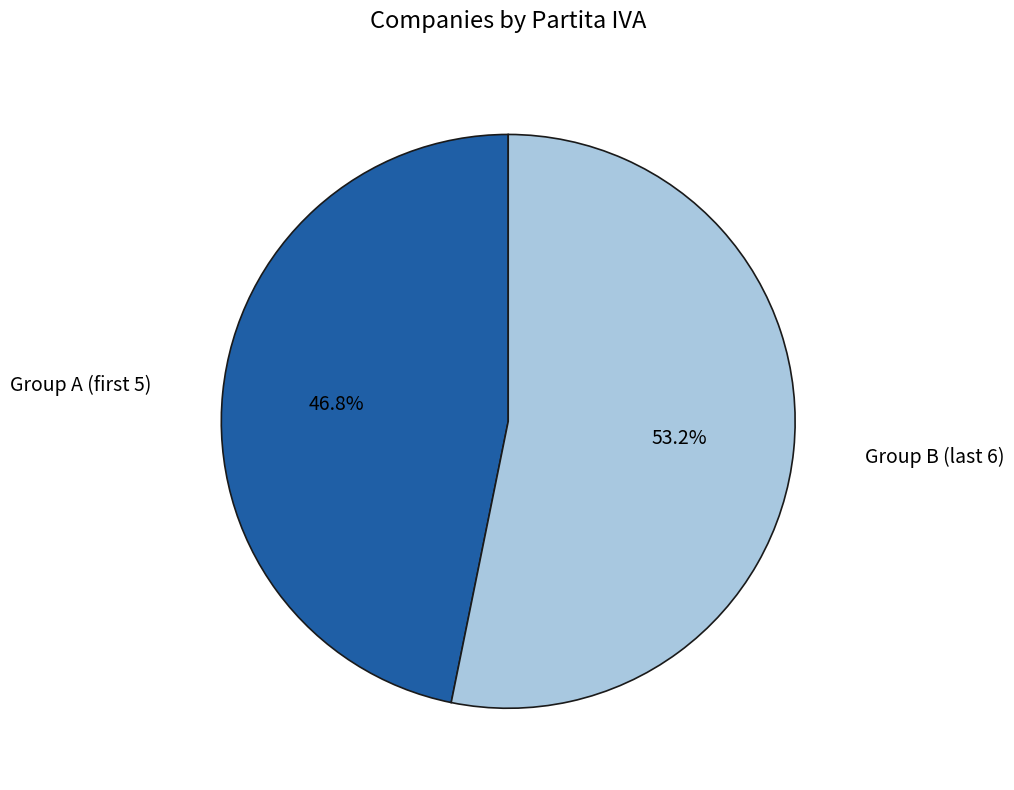

Rank the categories by value from highest to lowest.

Group B (last 6), Group A (first 5)